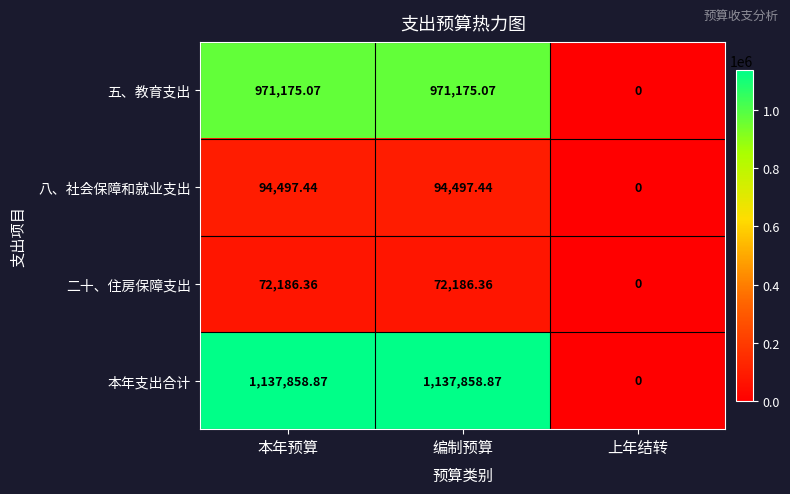

Which series has the widest spread of values?

本年支出合计